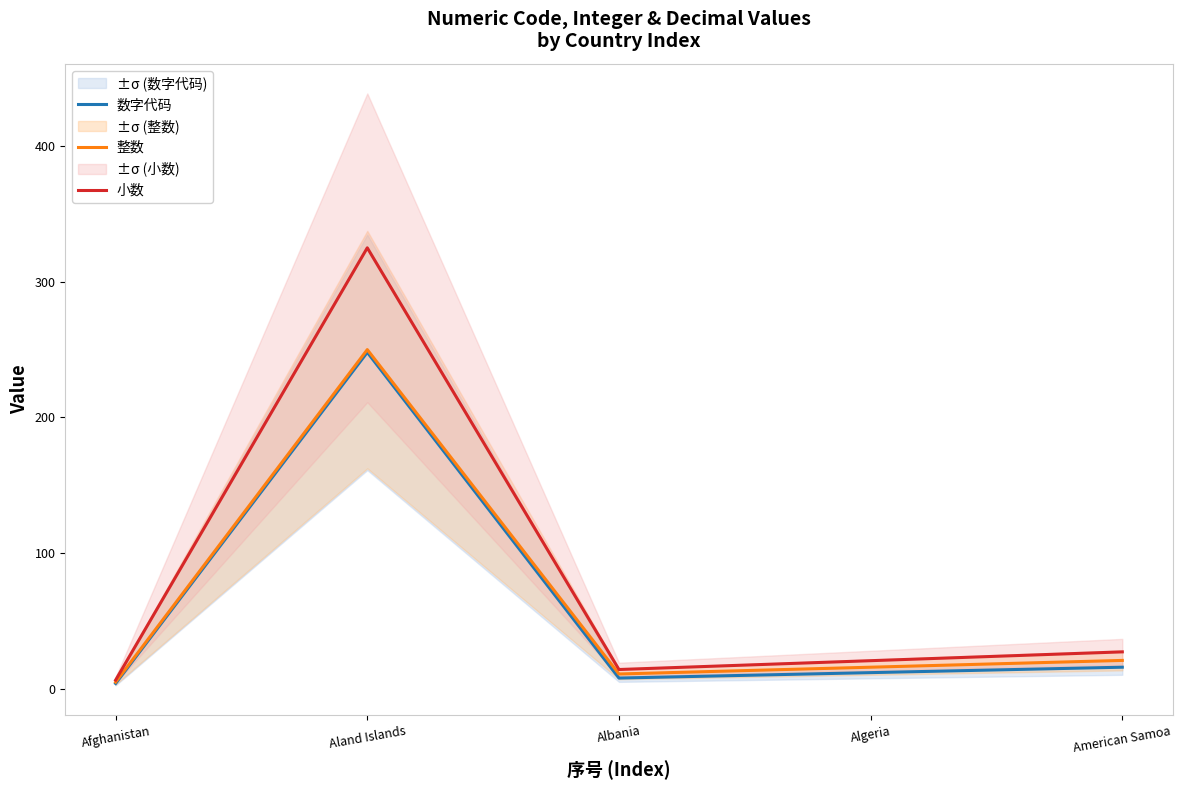

At Albania, list the series in order from smallest to largest.

数字代码, 整数, 小数